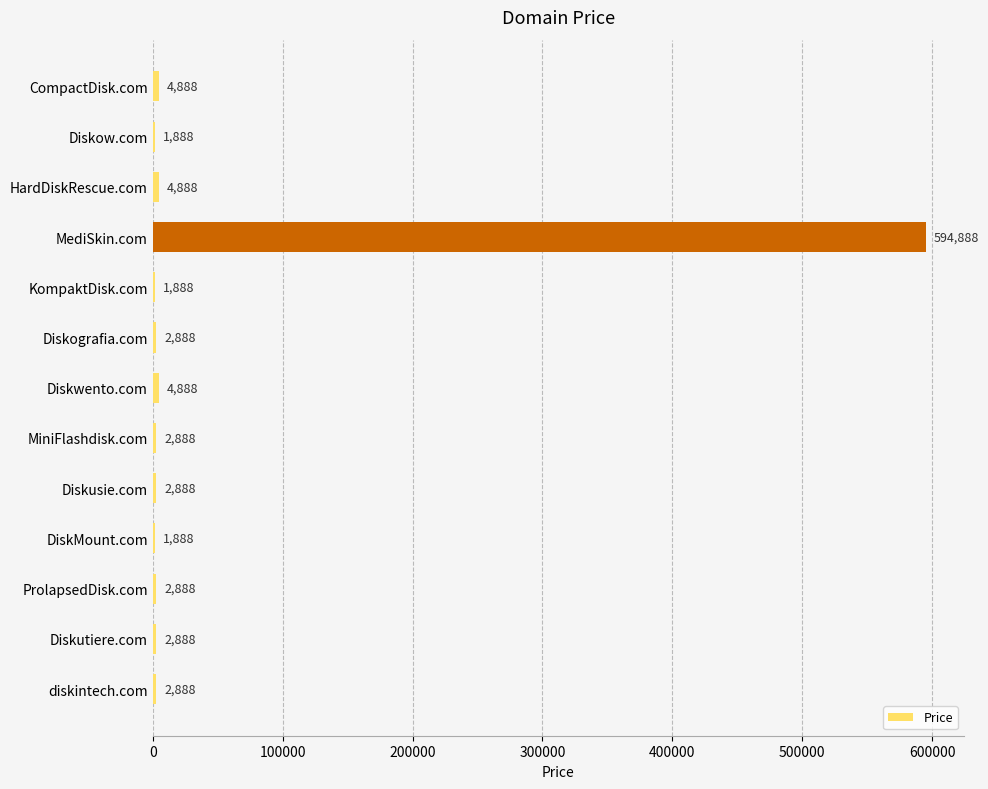

Reading bottom to top, what are all the values shown in this chart?

2888	2888	2888	1888	2888	2888	4888	2888	1888	594888	4888	1888	4888